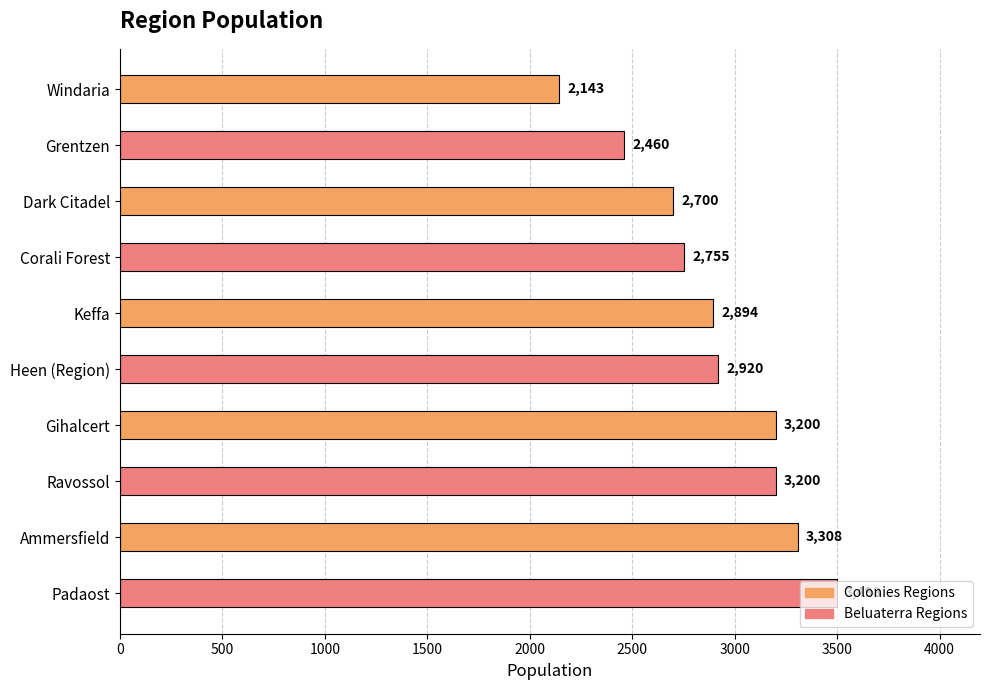

Where is the data nearest to the value 2820?

Corali Forest